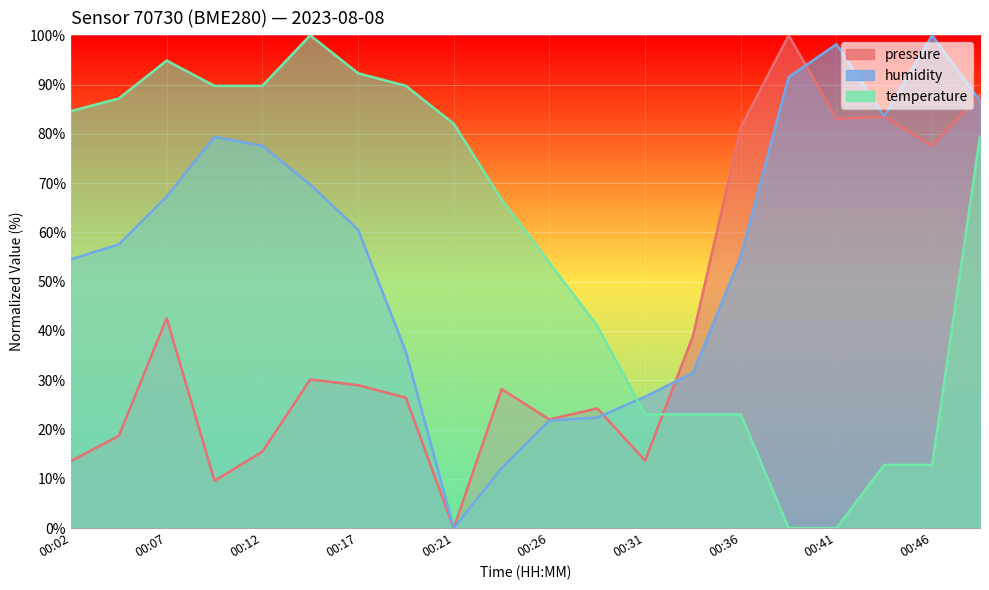

Which series ends up on top after the final intersection of temperature and humidity?

humidity